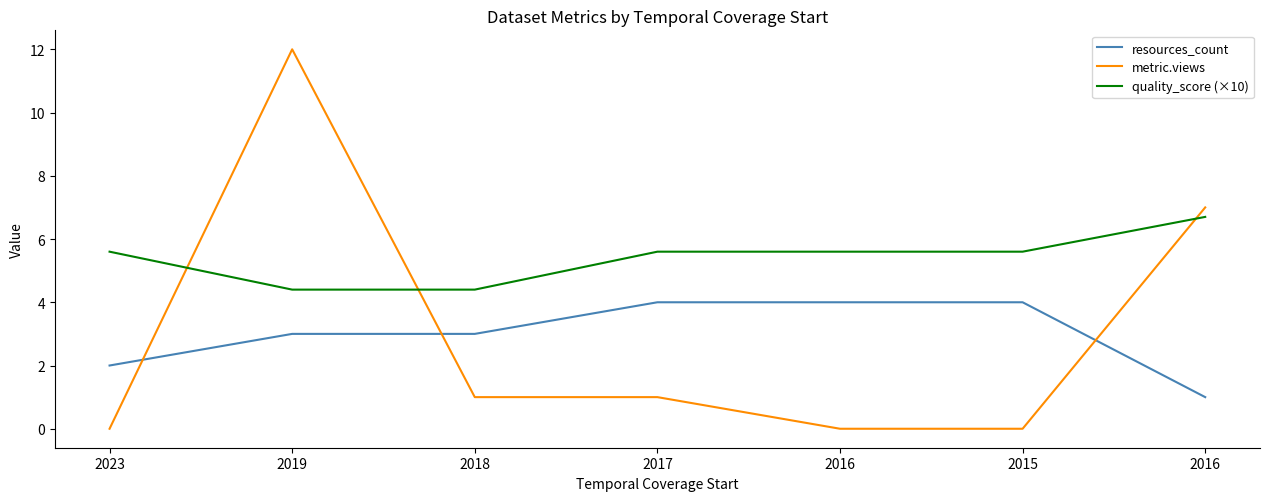

Which series has the largest total across all categories?

quality_score (×10)